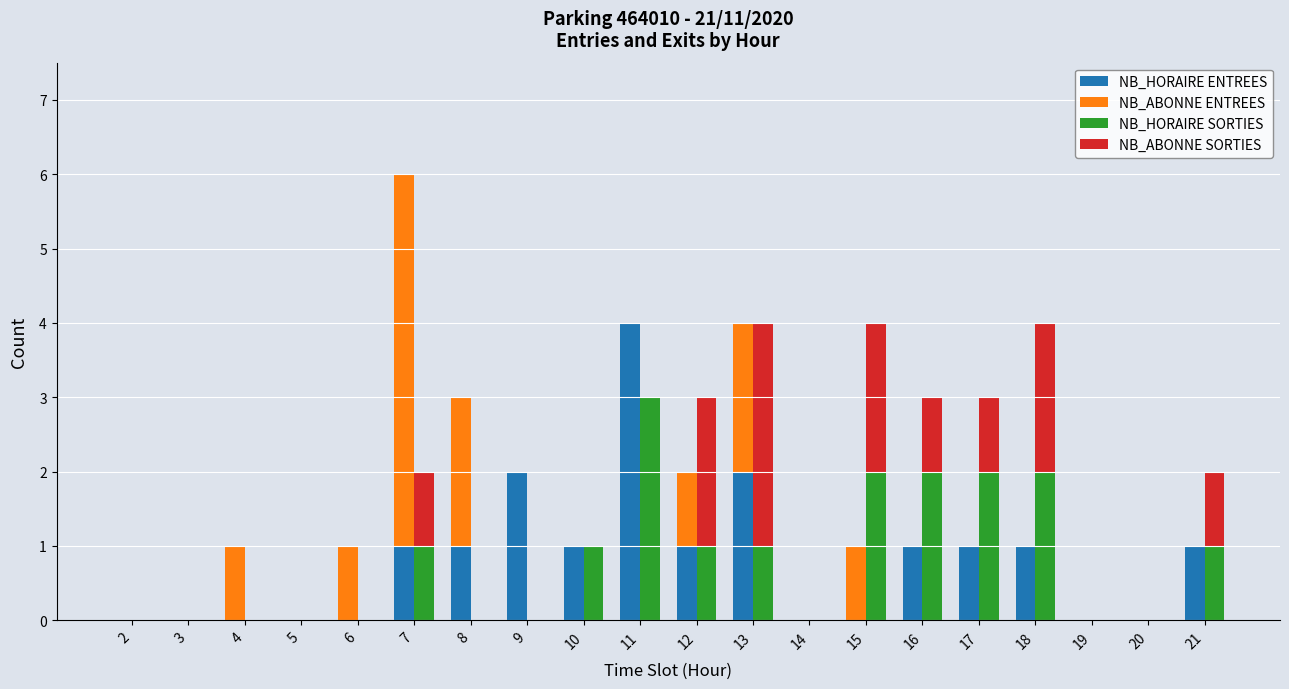

Reading left to right, transcribe all the data shown in this chart.

NB_HORAIRE ENTREES: 0	0	0	0	0	1	1	2	1	4	1	2	0	0	1	1	1	0	0	1
NB_ABONNE ENTREES: 0	0	1	0	1	5	2	0	0	0	1	2	0	1	0	0	0	0	0	0
NB_HORAIRE SORTIES: 0	0	0	0	0	1	0	0	1	3	1	1	0	2	2	2	2	0	0	1
NB_ABONNE SORTIES: 0	0	0	0	0	1	0	0	0	0	2	3	0	2	1	1	2	0	0	1